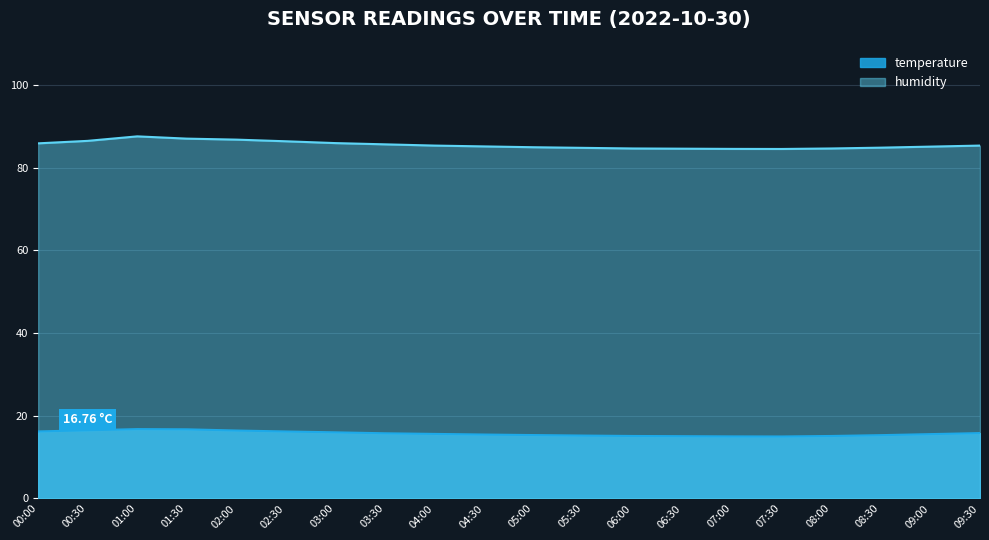

At which category is the sum across all series the highest?

01:00